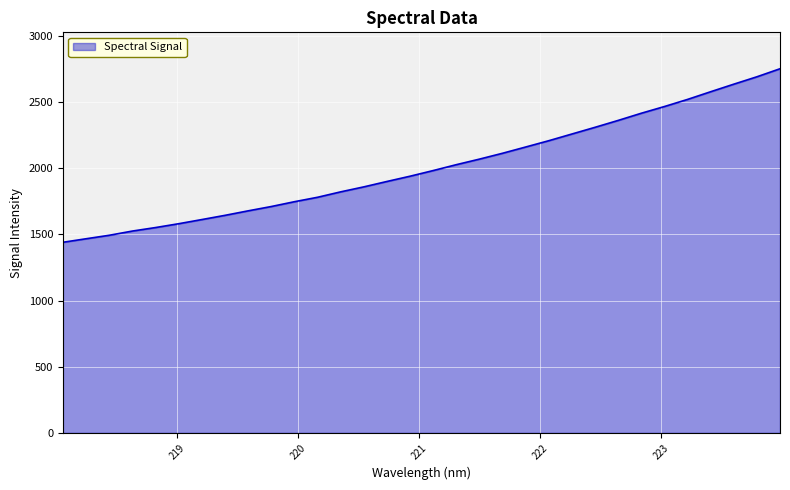

What is the maximum value shown in the chart?

2750.5